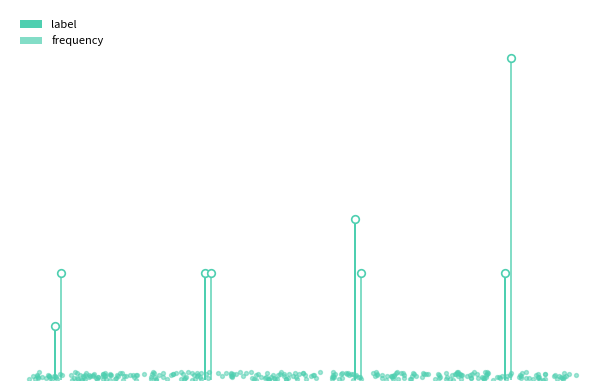

What are all the series names shown in the legend?

label, frequency